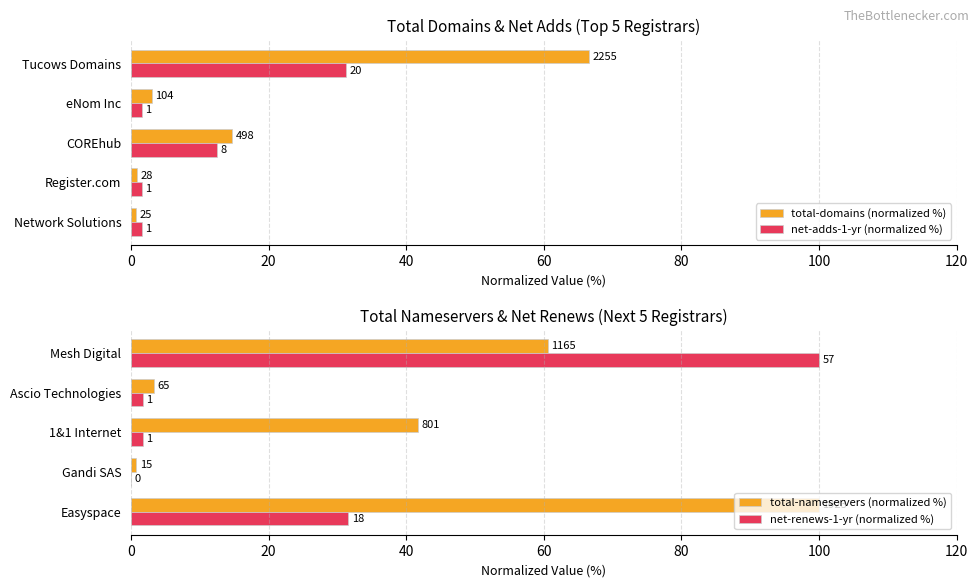

How many distinct data groups are displayed?

4